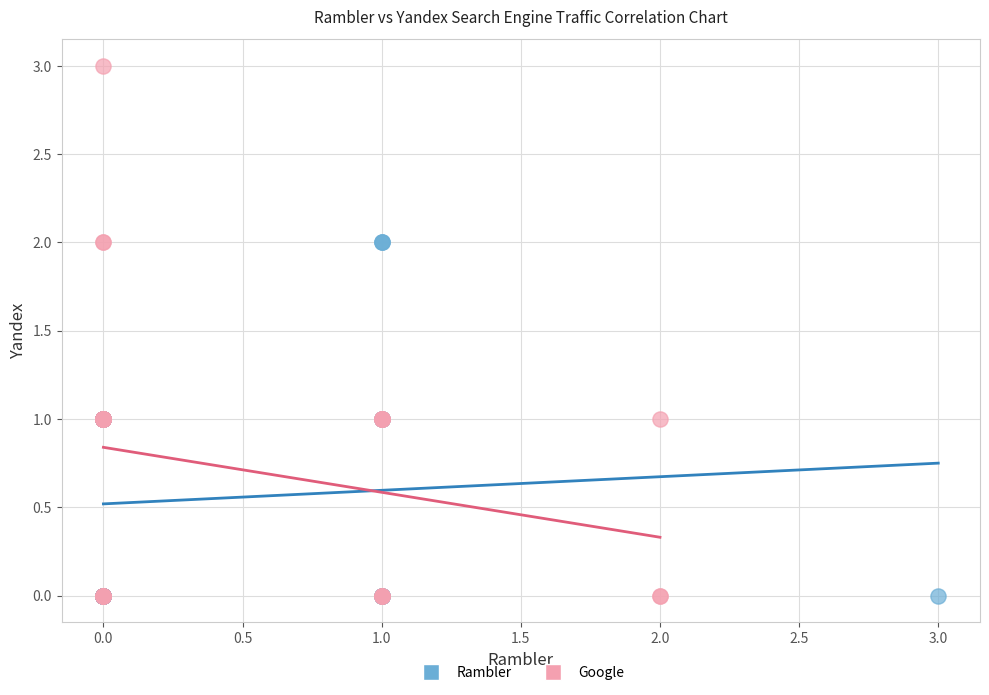

Which series reaches the maximum Y coordinate?

Google